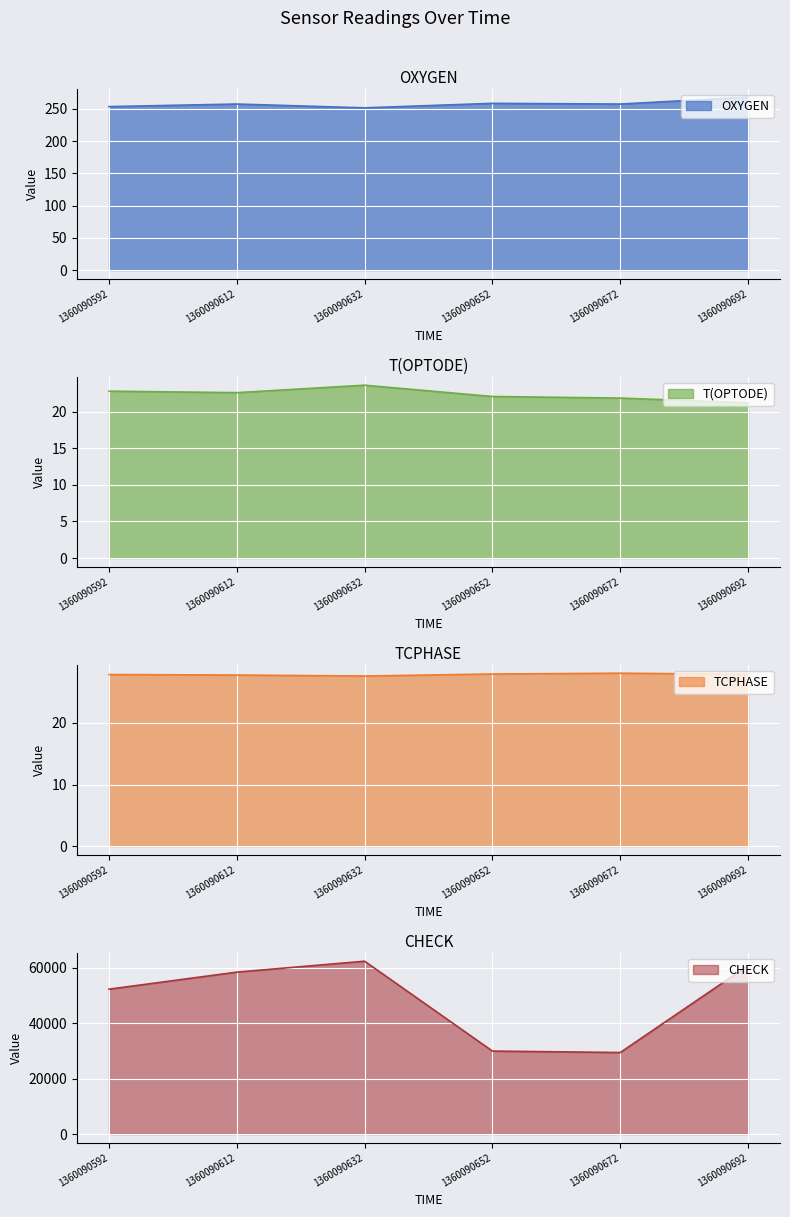

What is the value of the CHECK point at the 2nd from the left?

58371.0